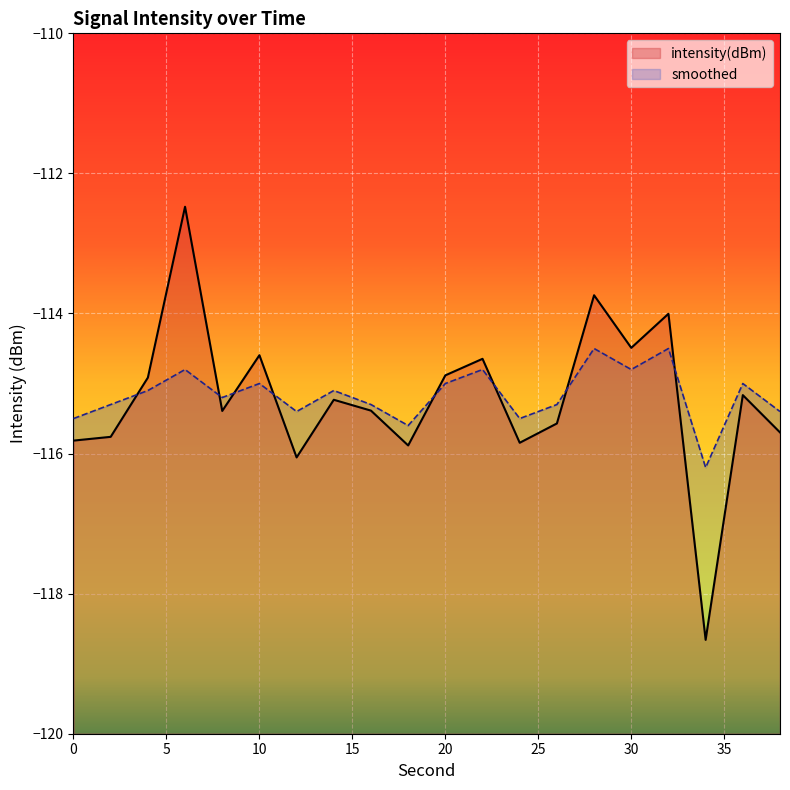

Reading right to left, extract all data points from this chart.

intensity(dBm): -115.7	-115.2	-118.7	-114.0	-114.5	-113.7	-115.6	-115.8	-114.6	-114.9	-115.9	-115.4	-115.2	-116.1	-114.6	-115.4	-112.5	-114.9	-115.8	-115.8
smoothed: -115.4	-115.0	-116.2	-114.5	-114.8	-114.5	-115.3	-115.5	-114.8	-115.0	-115.6	-115.3	-115.1	-115.4	-115.0	-115.2	-114.8	-115.1	-115.3	-115.5